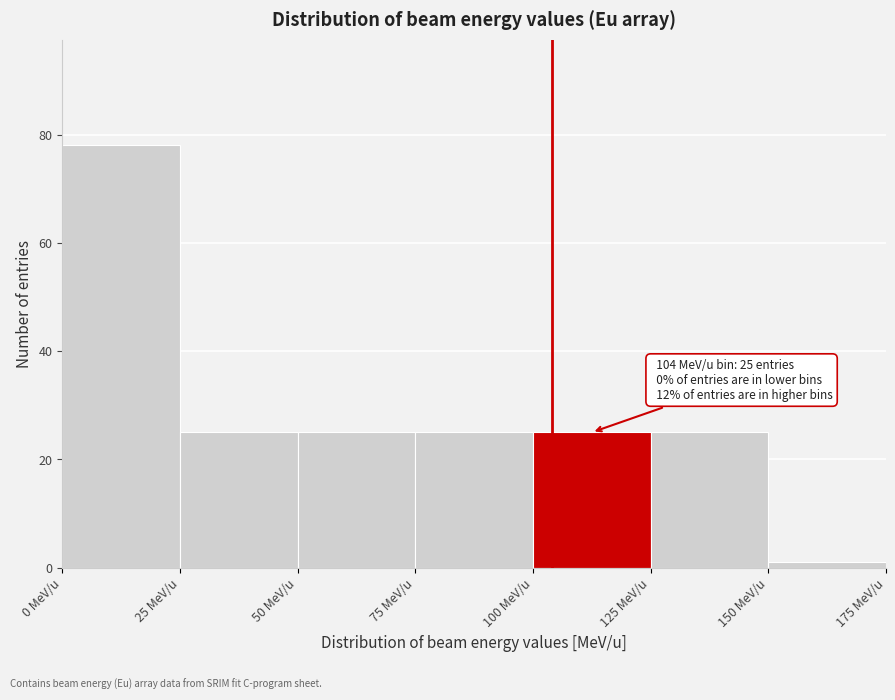

Over which range of the x-axis is the bar tallest?

0 to 25